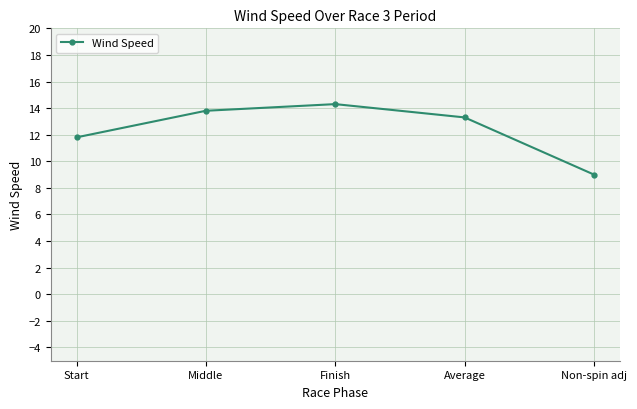

Reading right to left, list all the values displayed in this chart.

9.0	13.3	14.3	13.8	11.8